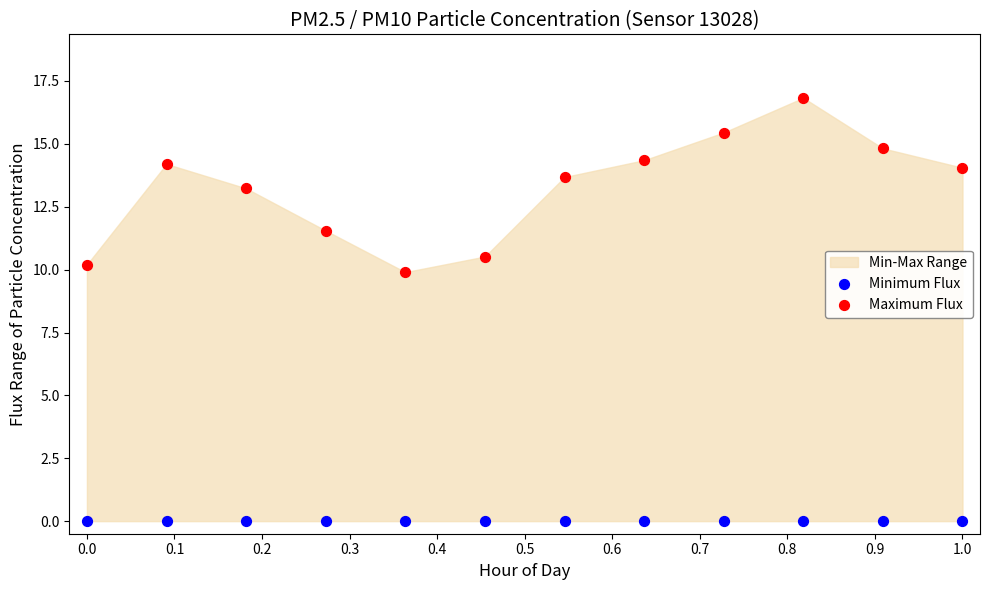

Which series reaches the maximum Y coordinate?

Maximum Flux